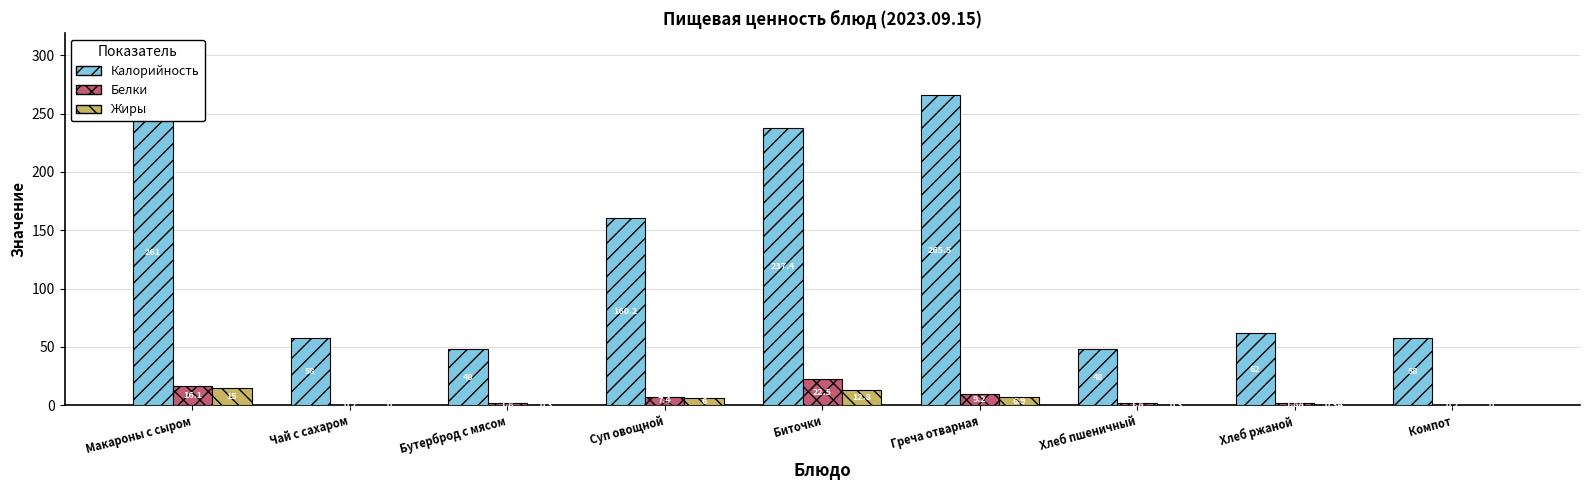

Is the value of Белки at Хлеб ржаной greater than the value of Калорийность at Компот?

No